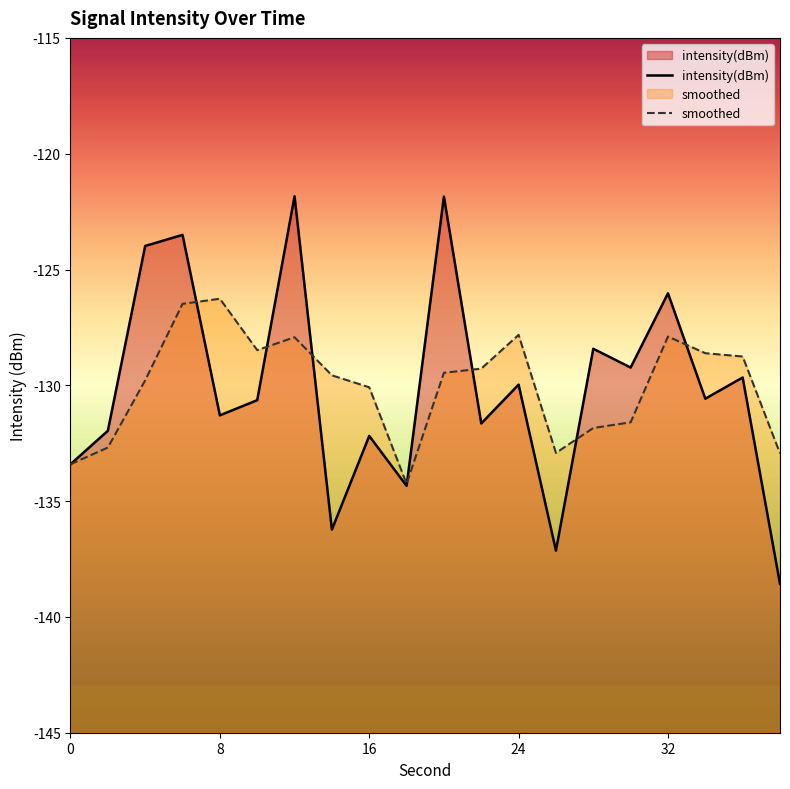

How many interior local peaks does the intensity(dBm) series have?

8